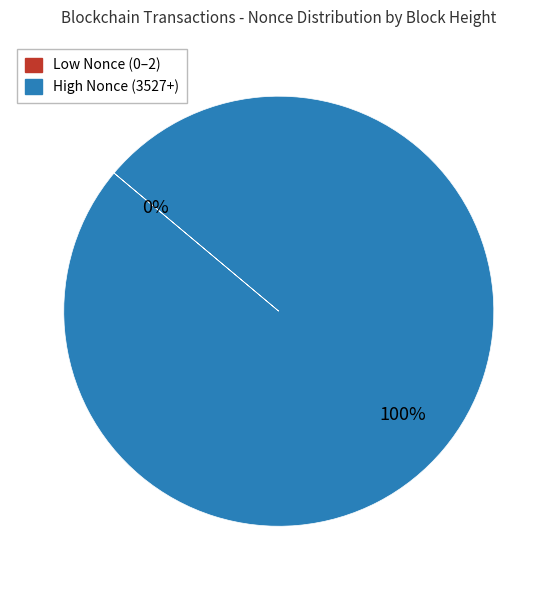

To the nearest percent, what is the difference between the largest and smallest slice percentages?

100%